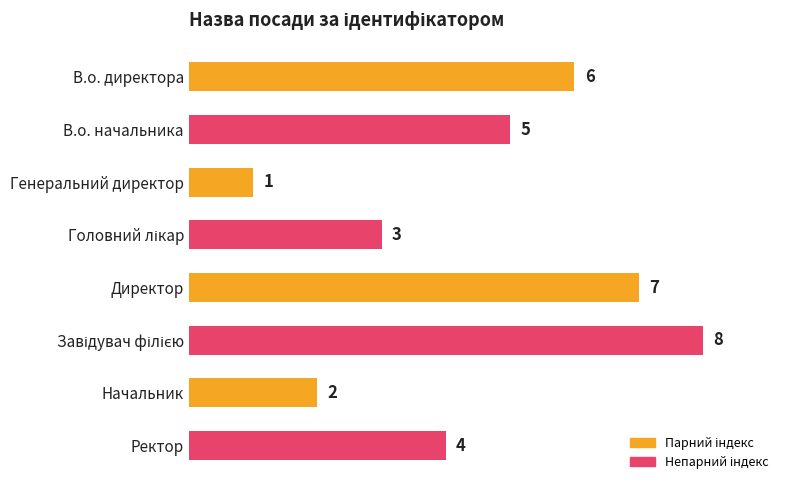

What is the change in value from Генеральний директор to Ректор?

+3